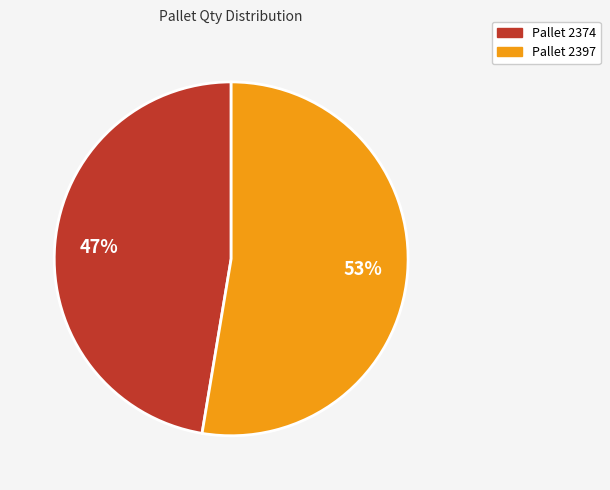

Is there any slice that represents more than half of the pie?

Yes